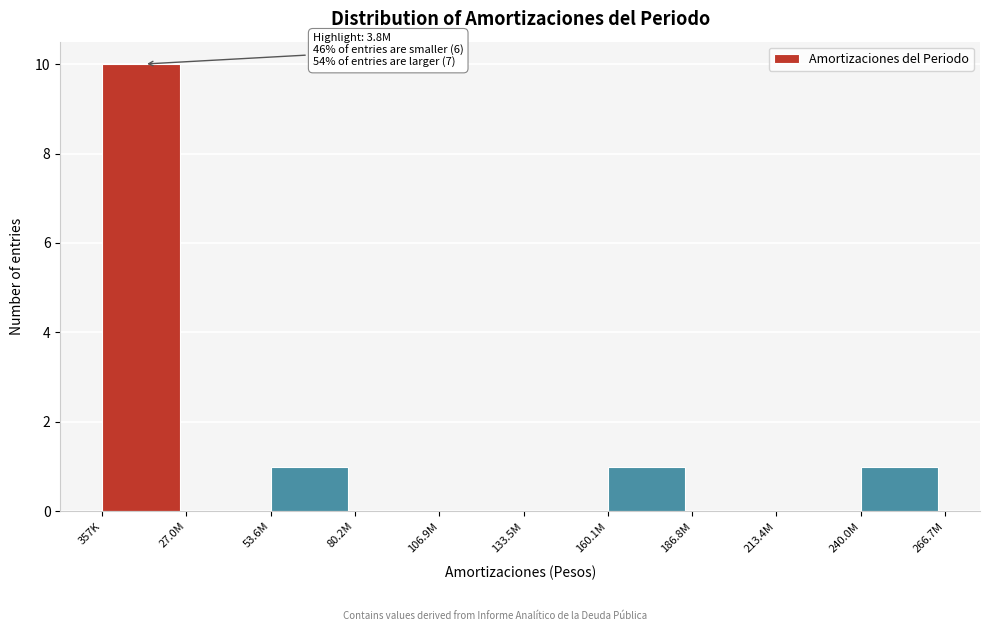

Reading left to right, list all the values displayed in this chart.

357K=10	27.0M=0	53.6M=1	80.2M=0	106.9M=0	133.5M=0	160.1M=1	186.8M=0	213.4M=0	240.0M=1